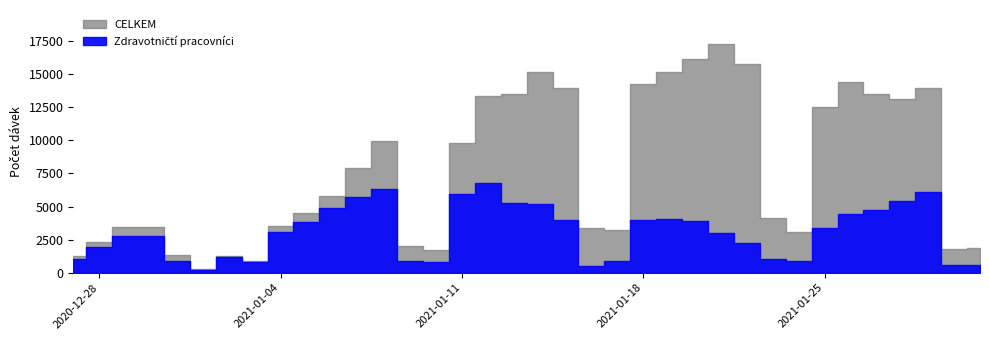

What is the label of the 27th point from the right?

2021-01-05